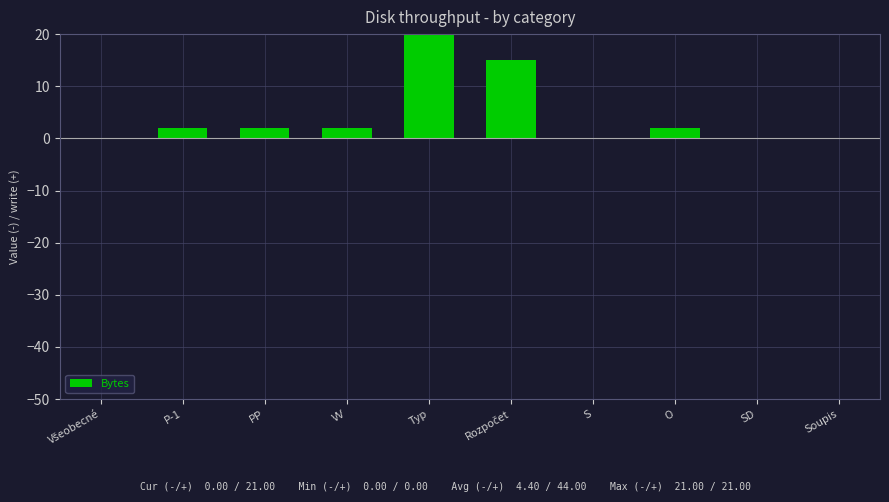

What is the difference between the maximum and minimum values?

21